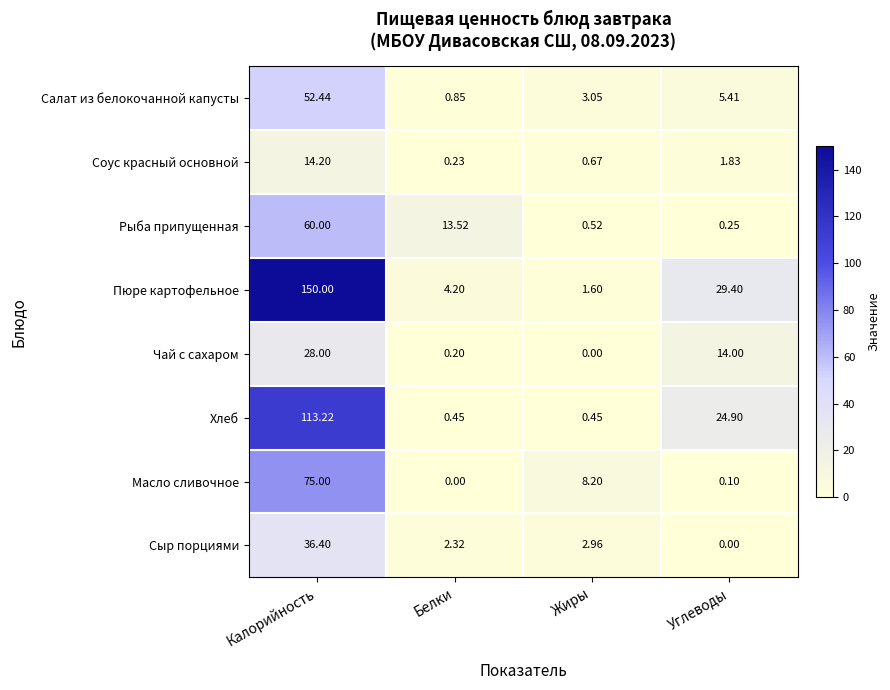

Which series has the widest spread of values?

Пюре картофельное